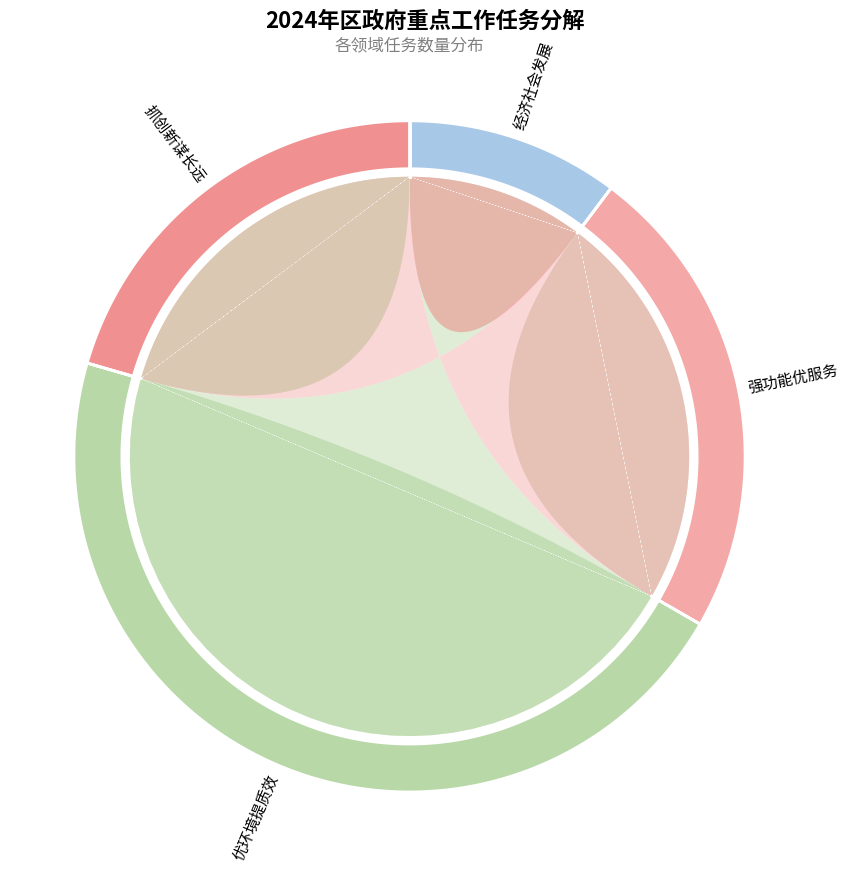

The 抓创新谋长远，切实强化教育科技人才支撑 slice represents 9% of the pie. True or false?

False